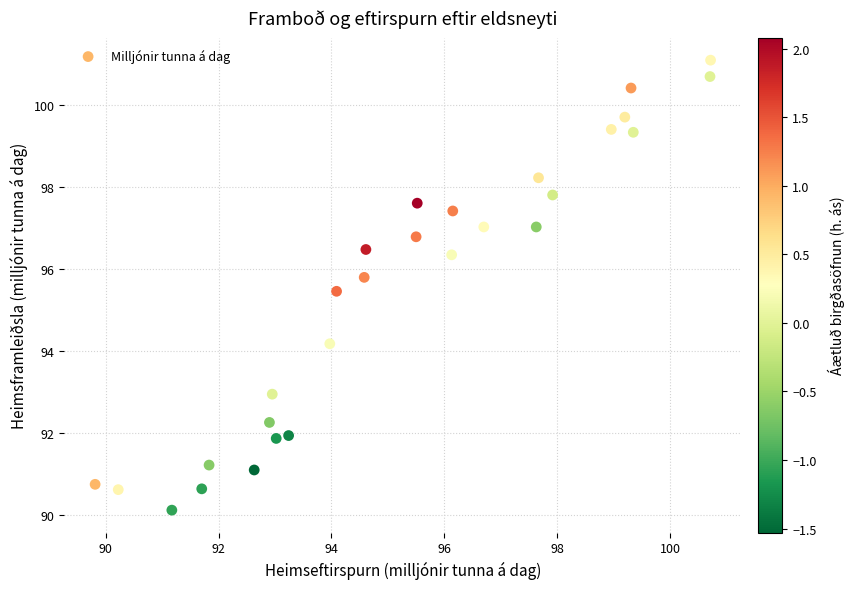

What Y value in the scatter plot is closest to 95?

95.5